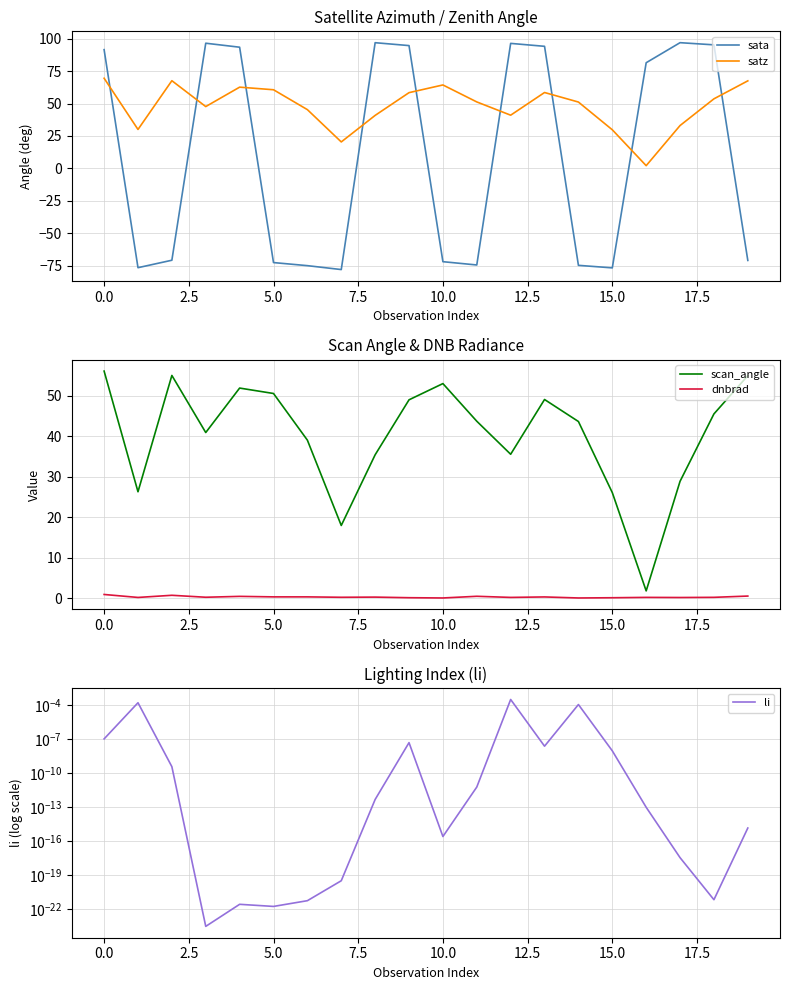

What is the lowest value of the sata series?

-78.0